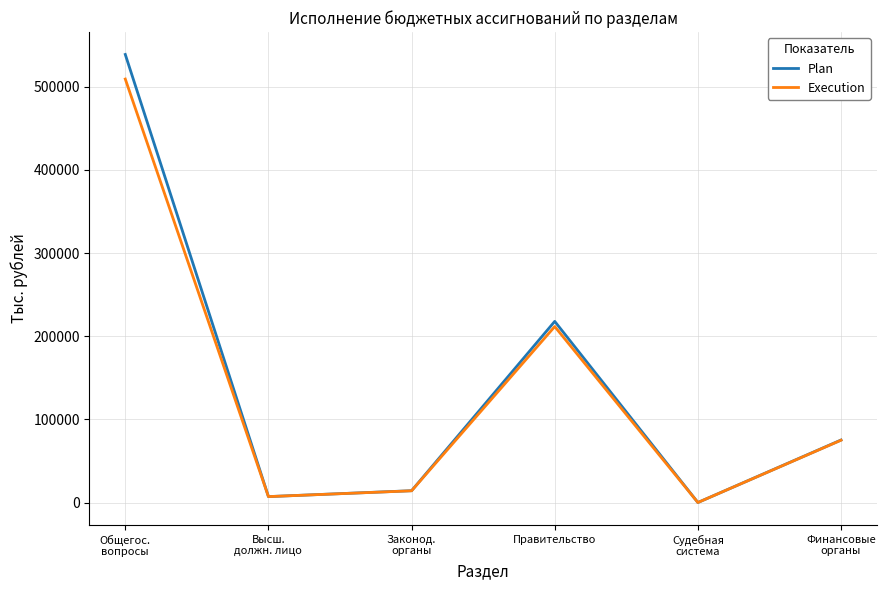

What is the maximum value shown in the chart?

538747.6